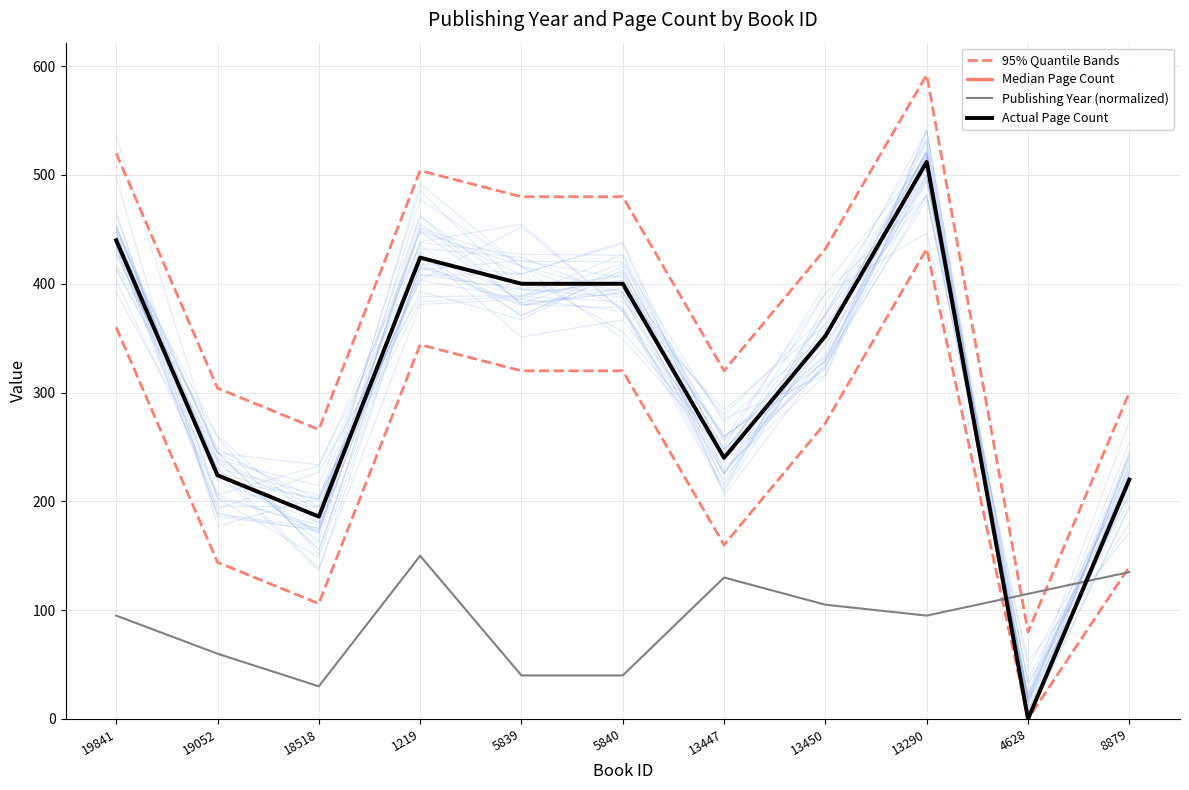

At which label does Median Page Count first exceed 352?

19841